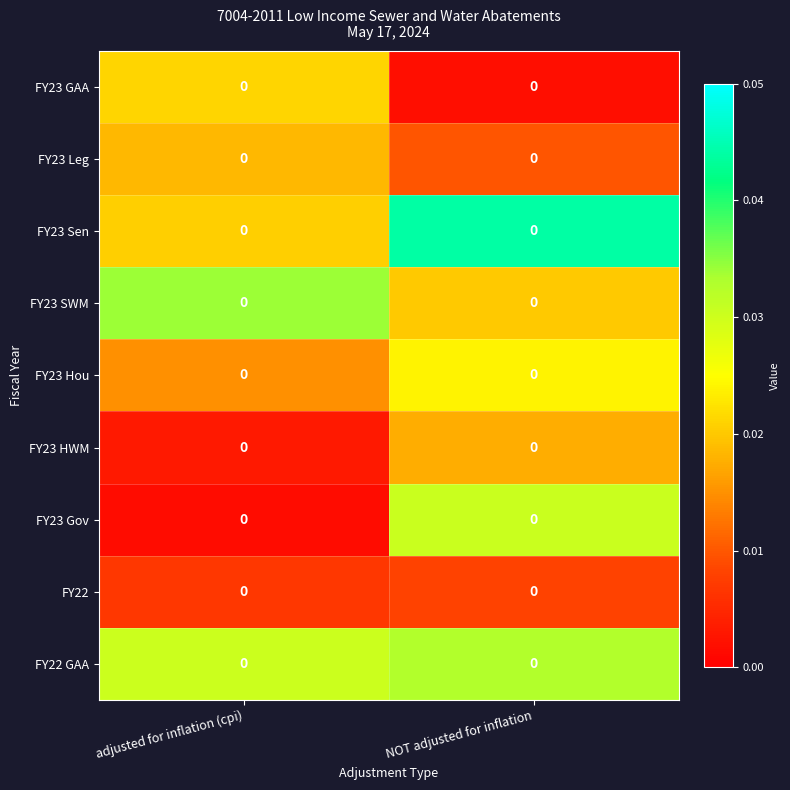

Which label corresponds to the largest value in the chart?

NOT adjusted for inflation